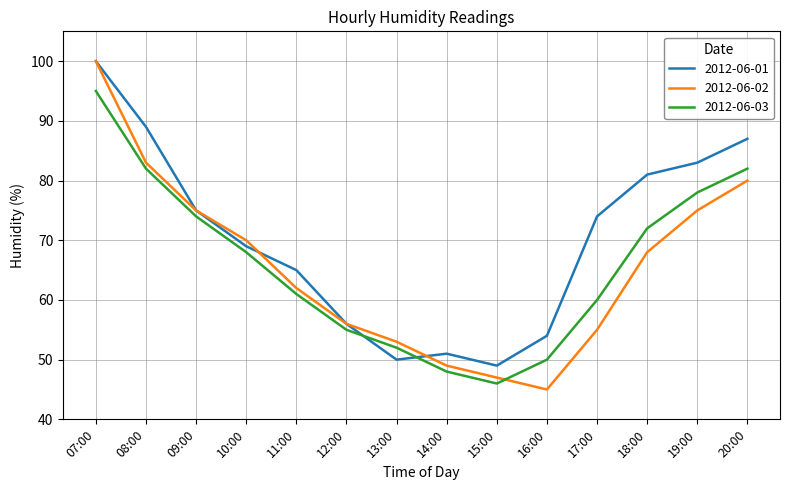

The 2012-06-03 series shows 82 at 20:00. True or false?

True